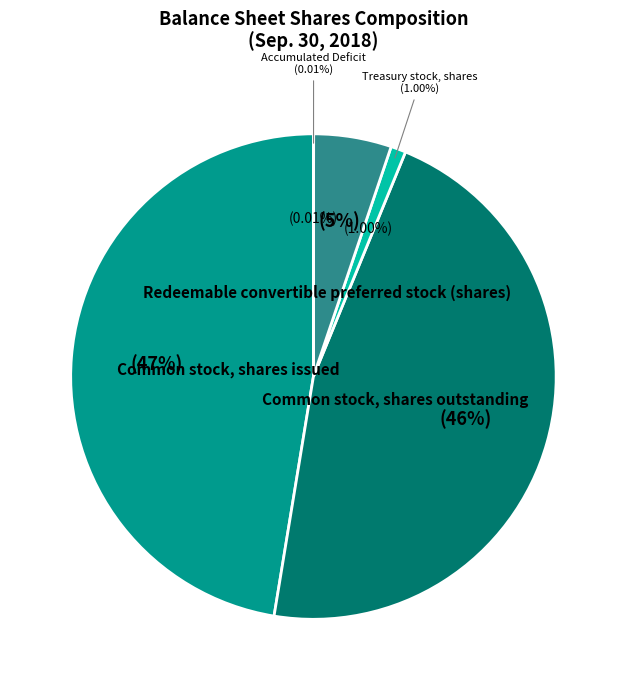

What is the largest slice in the pie chart?

Common stock, shares issued